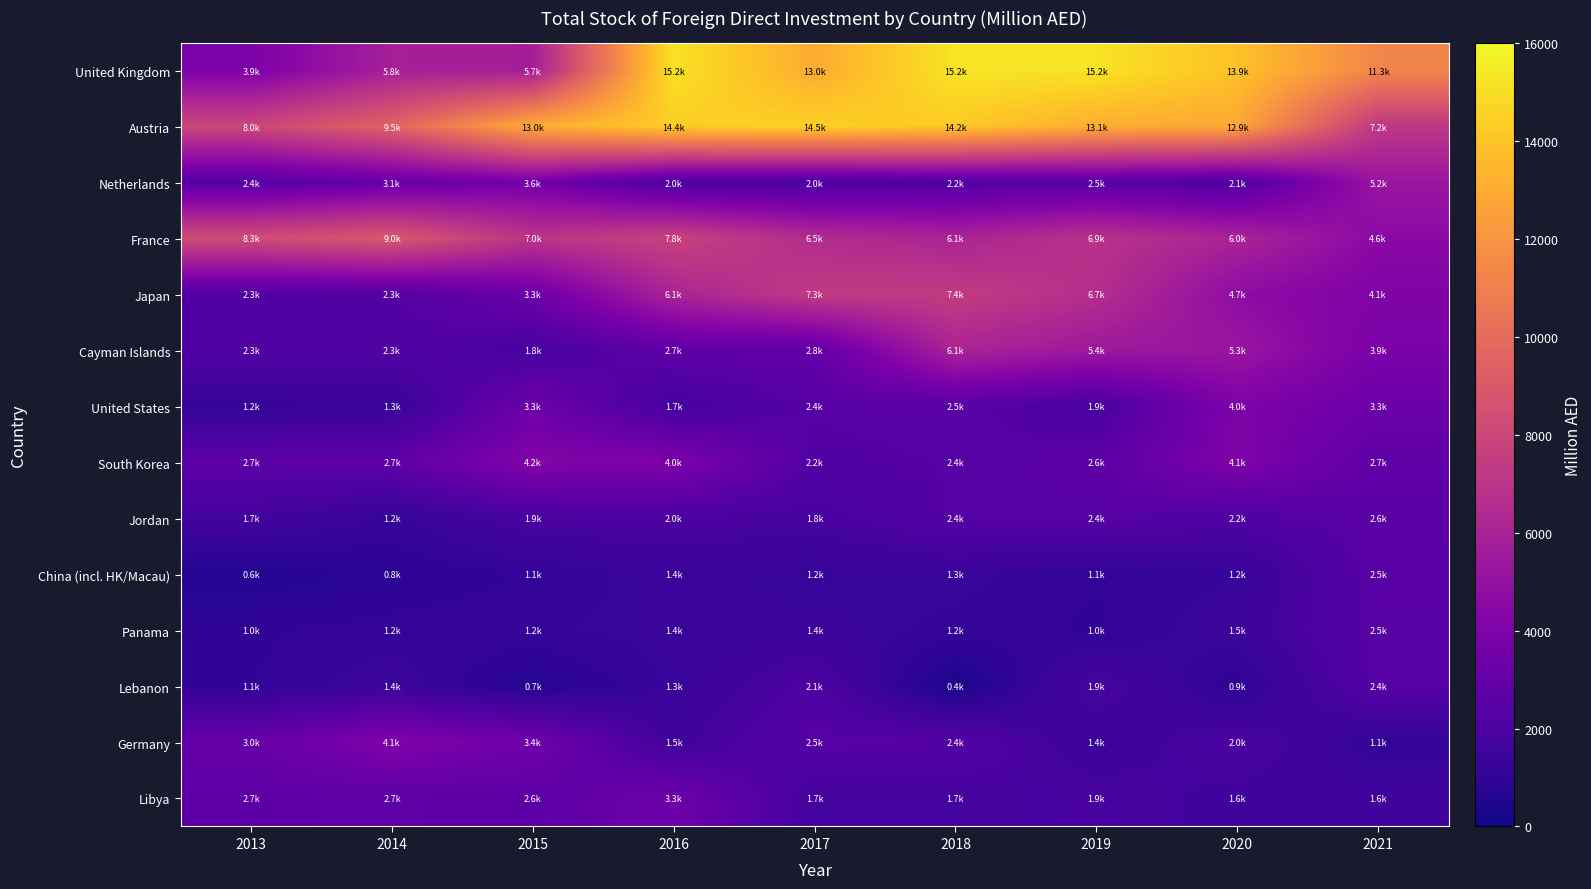

Reading right to left, what are all the values shown in this chart?

United Kingdom: 2021=11304.0	2020=13925.7	2019=15200.4	2018=15236.7	2017=12997.5	2016=15153.9	2015=5739.7	2014=5819.6	2013=3930.2
Austria: 2021=7160.0	2020=12873.6	2019=13148.5	2018=14221.8	2017=14516.8	2016=14355.5	2015=13005.0	2014=9503.0	2013=7997.5
Netherlands: 2021=5244.0	2020=2130.0	2019=2456.4	2018=2215.2	2017=1977.9	2016=2019.7	2015=3643.9	2014=3111.7	2013=2424.6
France: 2021=4589.0	2020=6041.6	2019=6850.1	2018=6083.5	2017=6509.0	2016=7752.5	2015=7002.2	2014=8959.2	2013=8274.6
Japan: 2021=4096.0	2020=4736.2	2019=6656.9	2018=7401.0	2017=7306.3	2016=6099.6	2015=3291.5	2014=2306.6	2013=2271.8
Cayman Islands: 2021=3856.7	2020=5250.7	2019=5434.5	2018=6094.3	2017=2848.8	2016=2745.7	2015=1818.0	2014=2250.9	2013=2288.3
United States: 2021=3301.6	2020=4008.4	2019=1920.6	2018=2529.2	2017=2429.8	2016=1744.2	2015=3297.4	2014=1297.8	2013=1200.0
South Korea: 2021=2743.4	2020=4073.6	2019=2597.4	2018=2399.8	2017=2243.5	2016=3974.5	2015=4198.8	2014=2718.7	2013=2659.7
Jordan: 2021=2599.0	2020=2162.4	2019=2431.9	2018=2406.3	2017=1824.1	2016=2001.1	2015=1916.3	2014=1211.2	2013=1720.9
China (incl. HK/Macau): 2021=2522.7	2020=1238.0	2019=1075.7	2018=1339.7	2017=1232.0	2016=1373.2	2015=1093.1	2014=847.6	2013=616.1
Panama: 2021=2481.1	2020=1454.2	2019=1021.8	2018=1195.8	2017=1375.0	2016=1350.3	2015=1212.8	2014=1156.2	2013=1018.4
Lebanon: 2021=2444.4	2020=884.9	2019=1906.4	2018=352.8	2017=2094.7	2016=1305.3	2015=684.2	2014=1433.1	2013=1050.8
Germany: 2021=1077.4	2020=2017.5	2019=1374.8	2018=2352.2	2017=2465.7	2016=1545.9	2015=3439.4	2014=4109.4	2013=3007.1
Libya: 2021=1602.2	2020=1550.0	2019=1908.8	2018=1736.3	2017=1714.3	2016=3333.9	2015=2621.5	2014=2709.9	2013=2669.1